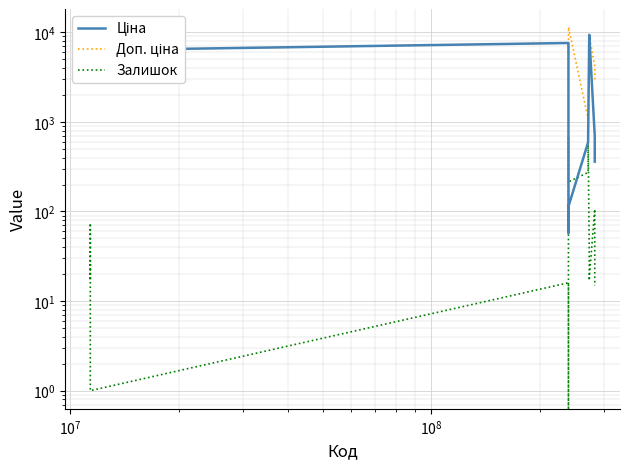

How many lines are shown in the chart?

3